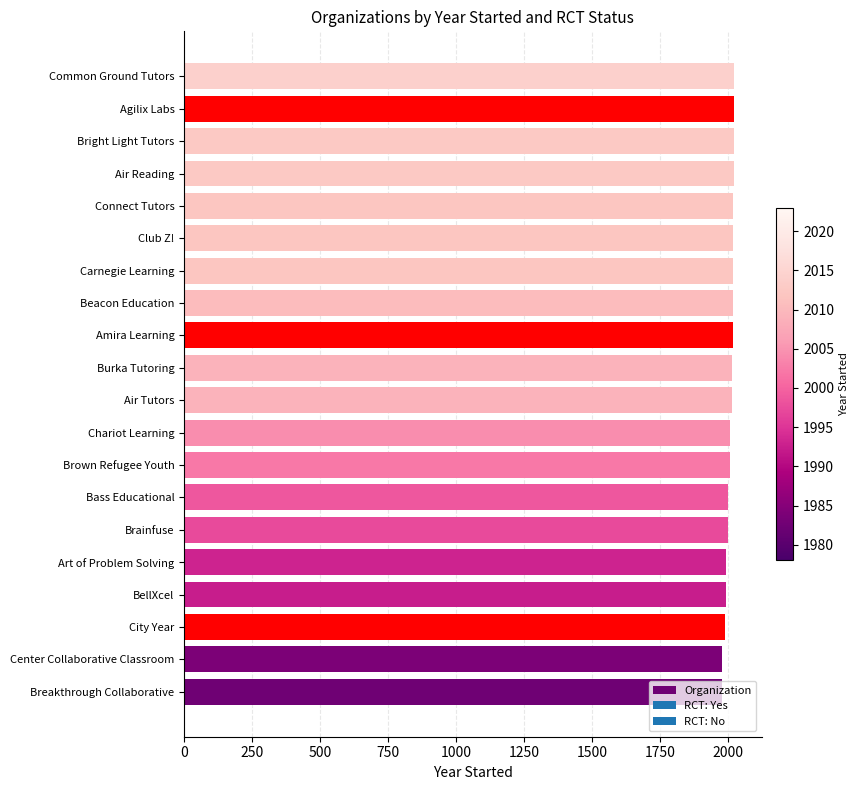

Read the value at Club Z!.

2020